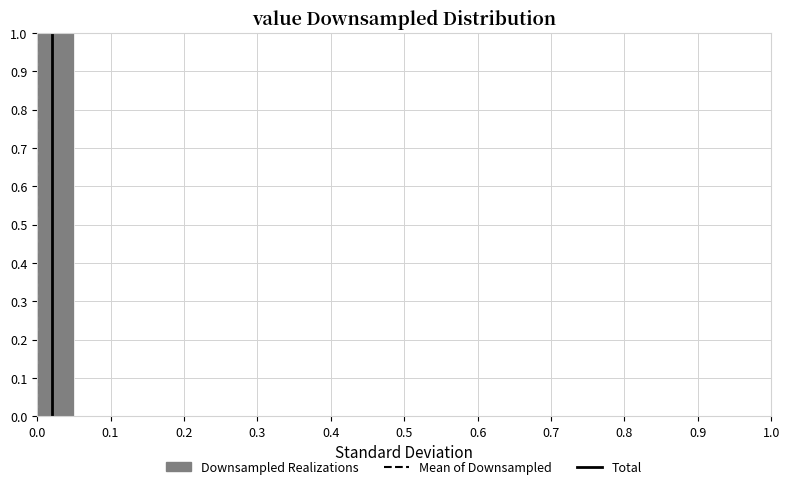

Reading left to right, transcribe this chart: for each bar, give the range it covers on the x-axis and its height. The values are not printed on the chart, so give them approximately, as read against the axis.

0.00 to 0.05: 1
0.05 to 0.10: 0
0.10 to 0.15: 0
0.15 to 0.20: 0
0.20 to 0.25: 0
0.25 to 0.30: 0
0.30 to 0.35: 0
0.35 to 0.40: 0
0.40 to 0.45: 0
0.45 to 0.50: 0
0.50 to 0.55: 0
0.55 to 0.60: 0
0.60 to 0.65: 0
0.65 to 0.70: 0
0.70 to 0.75: 0
0.75 to 0.80: 0
0.80 to 0.85: 0
0.85 to 0.90: 0
0.90 to 0.95: 0
0.95 to 1.00: 0